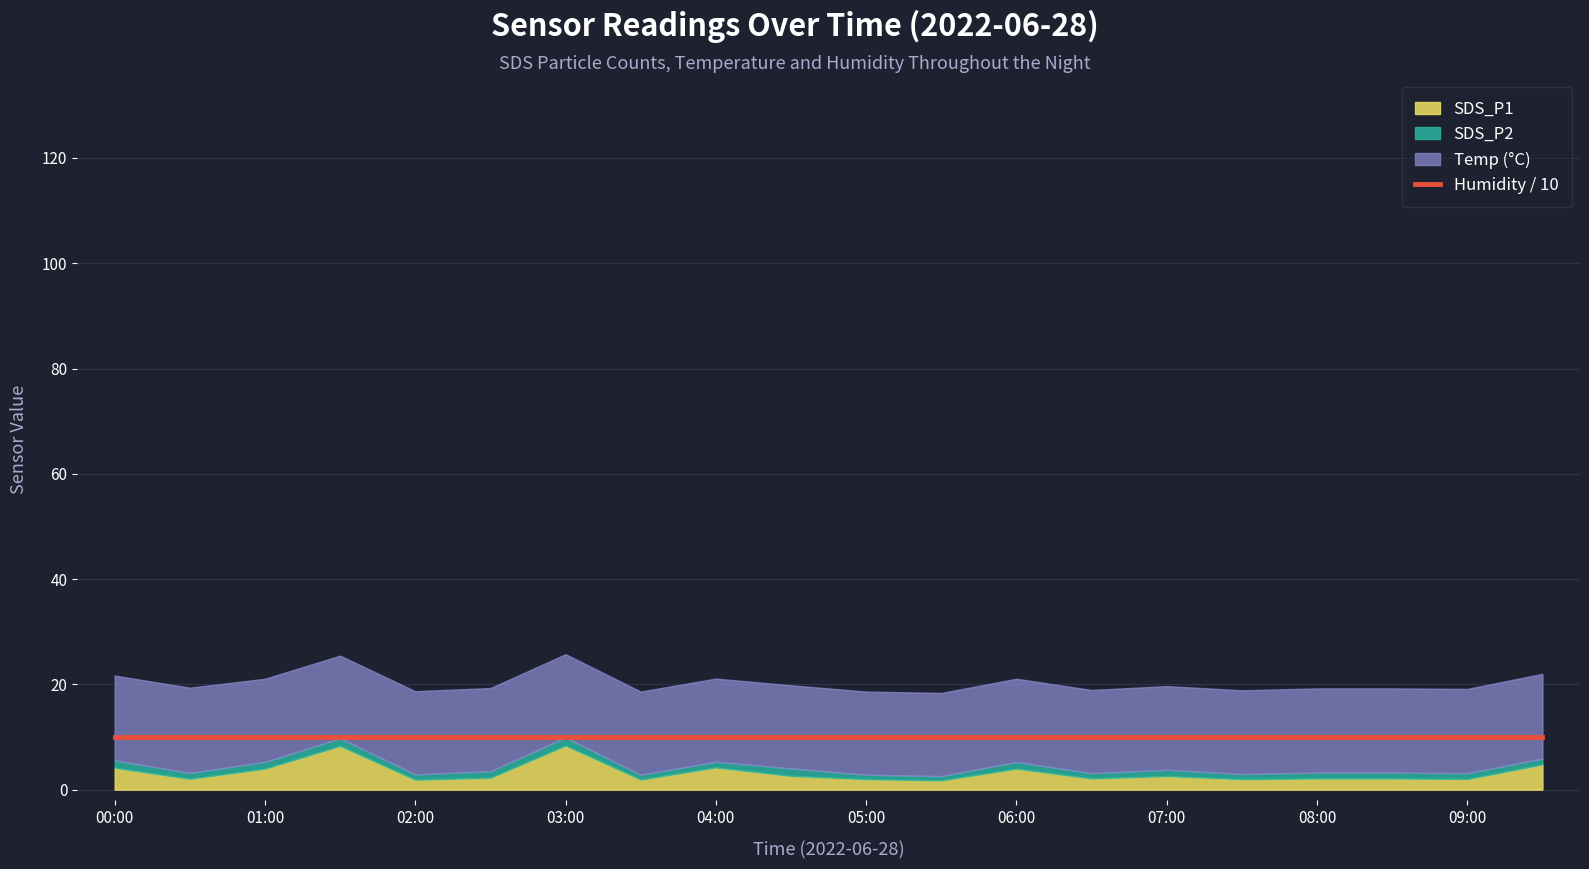

Count the Temp values in the range 15 to 16.

17